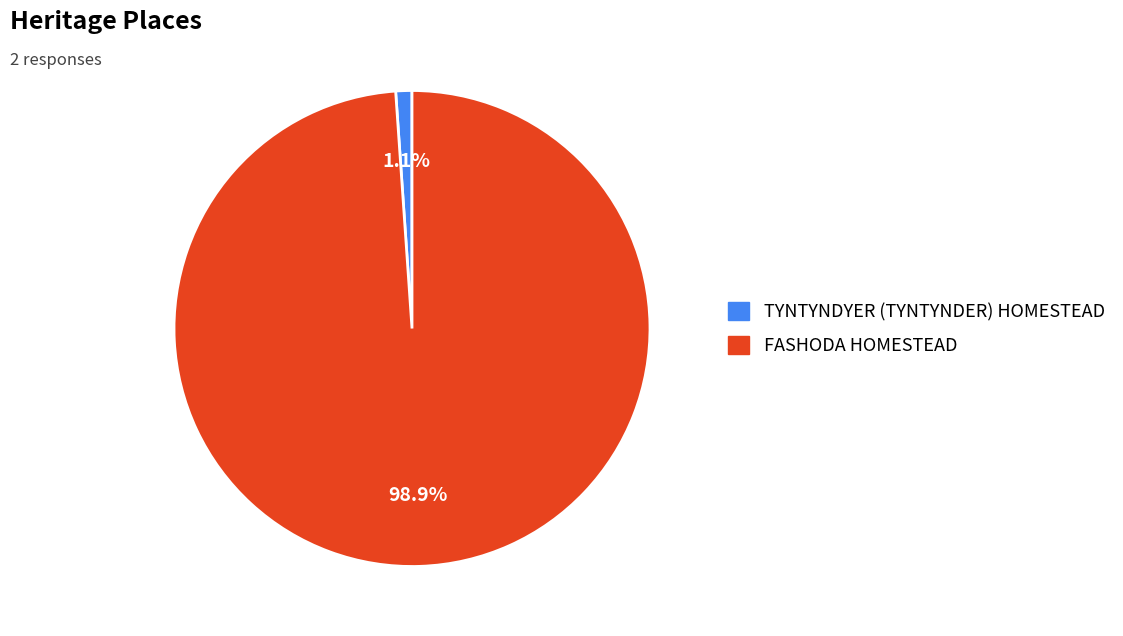

Which category has the smallest portion of the pie?

TYNTYNDYER (TYNTYNDER) HOMESTEAD